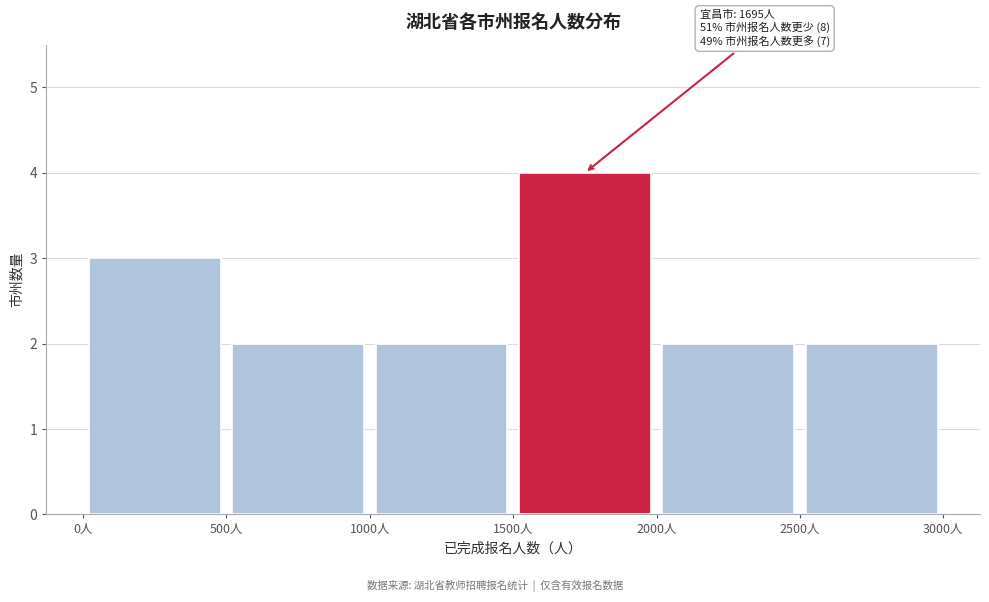

Which range on the x-axis has the tallest bar?

1500 to 2000